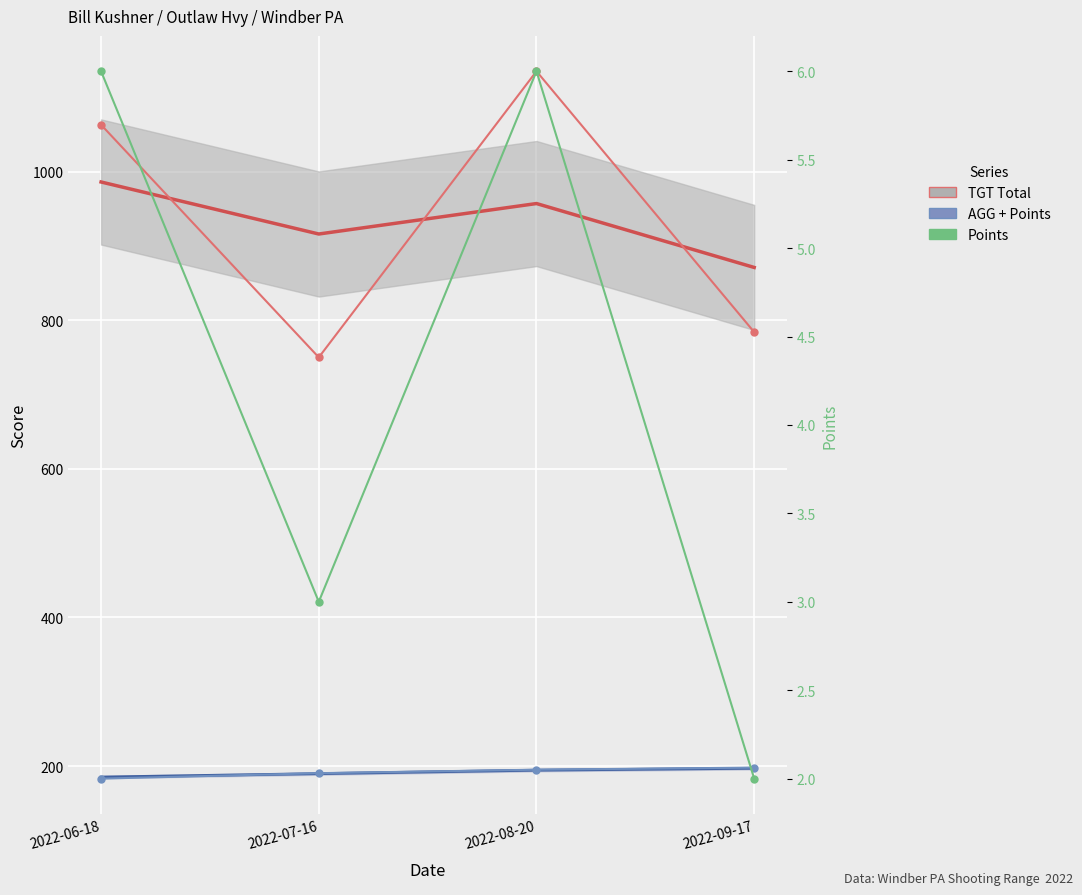

Reading right to left, list all the values displayed in this chart.

TGT Total: 784.0	1135.0	750.0	1063.0
AGG + Points: 198.0	195.2	190.5	183.2
Points: 2.0	6.0	3.0	6.0